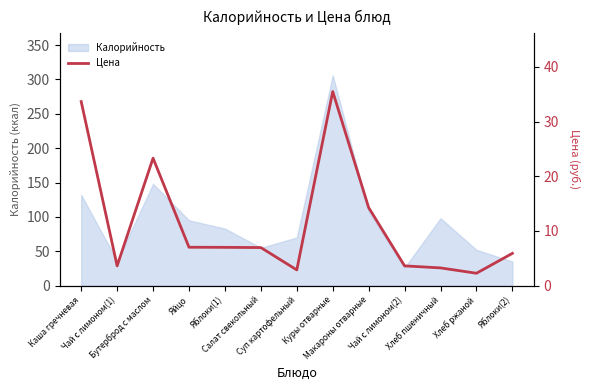

What position from the left is Суп картофельный?

7